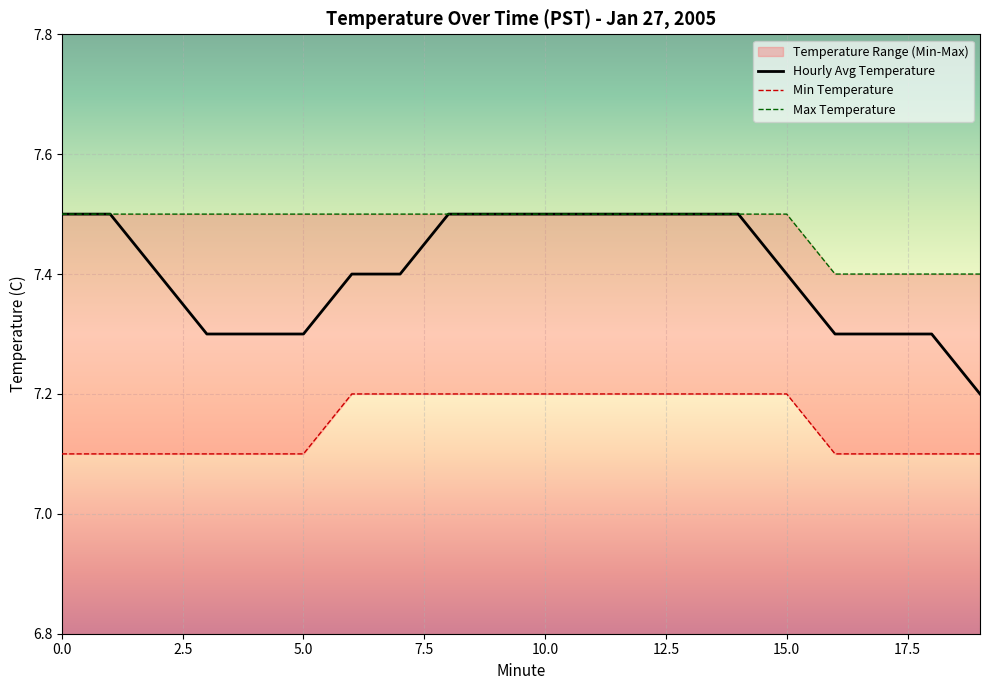

What is the highest value of the Hourly Avg Temperature series?

7.5